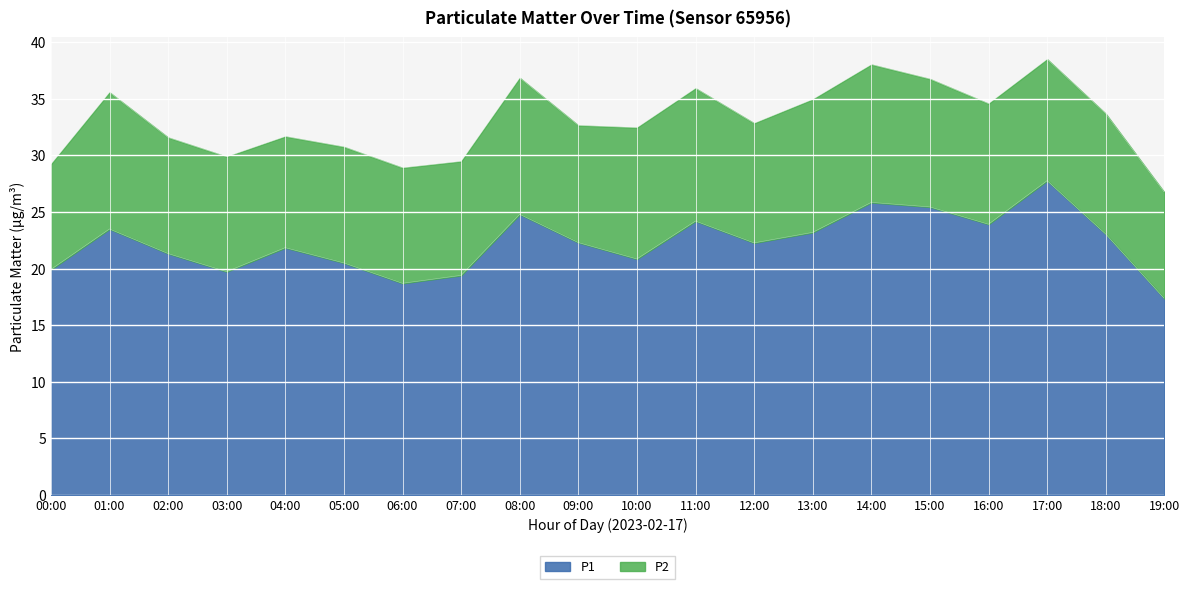

At which category does the data reach its first local valley?

03:00